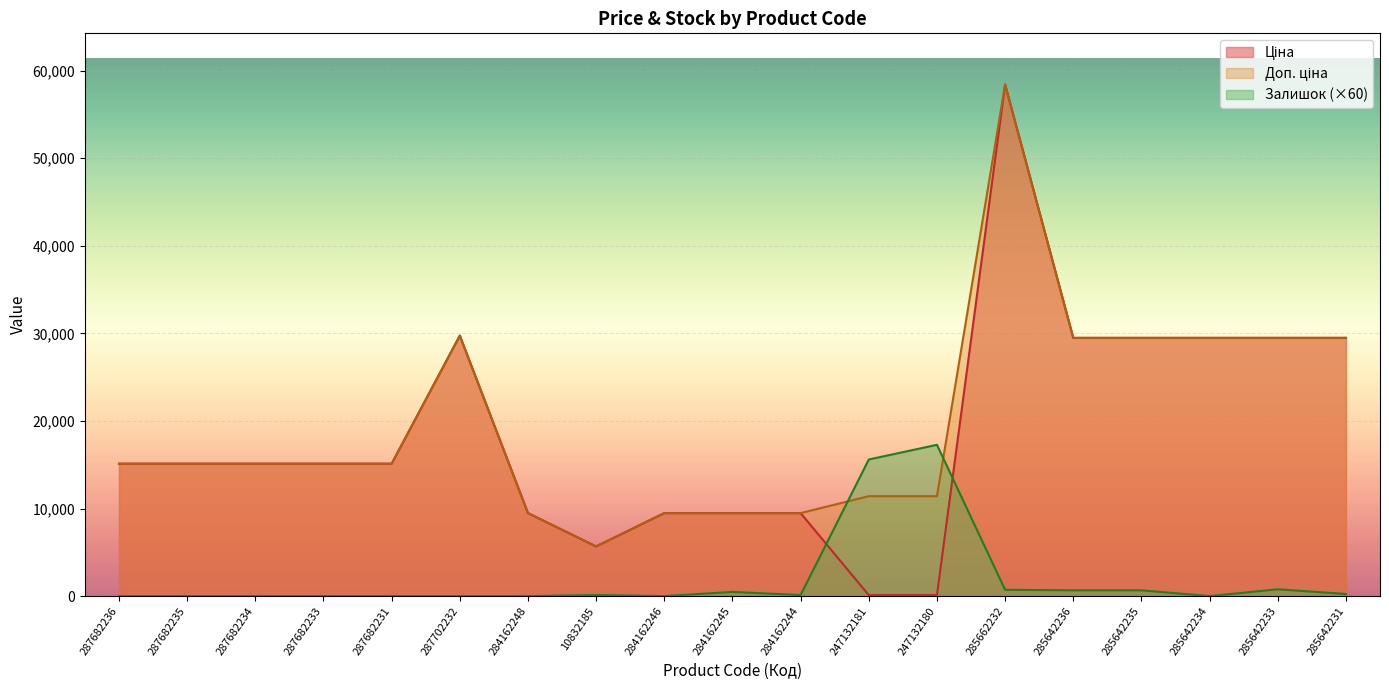

Where does the Доп. ціна series first go above 15120?

287702232